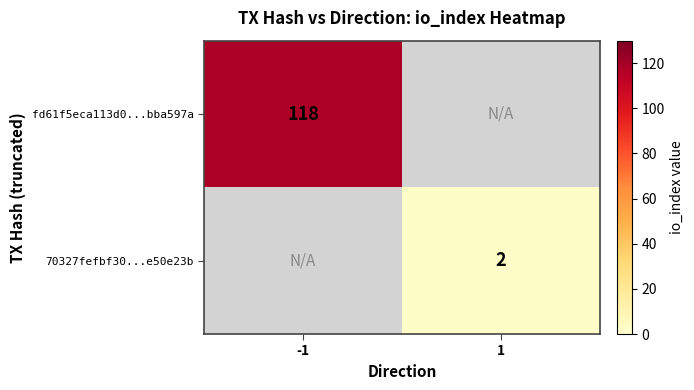

The 70327fefbf30...e50e23b series shows 2 at 1. True or false?

True